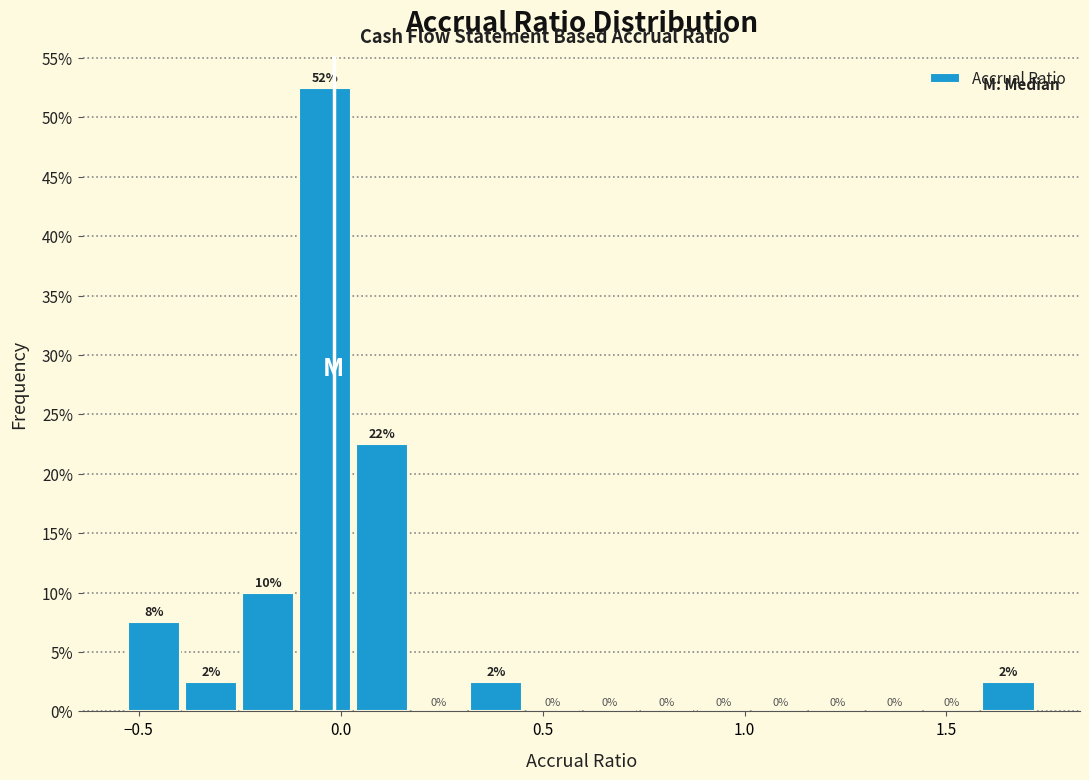

Around what value on the x-axis is the tallest bar? Give the approximate position of its centre, as read against the axis.

-0.05